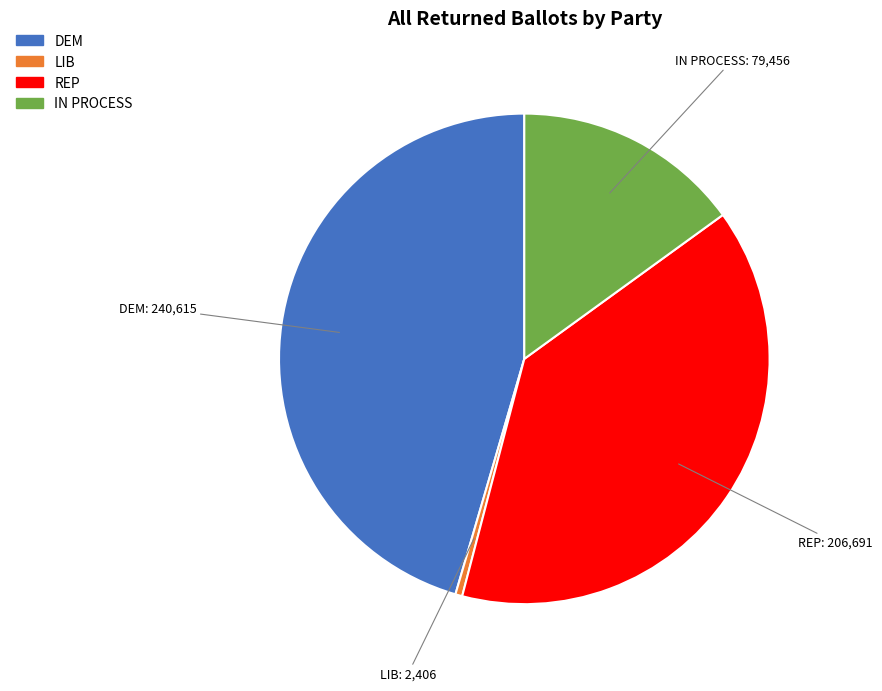

Which category has the smallest portion of the pie?

LIB